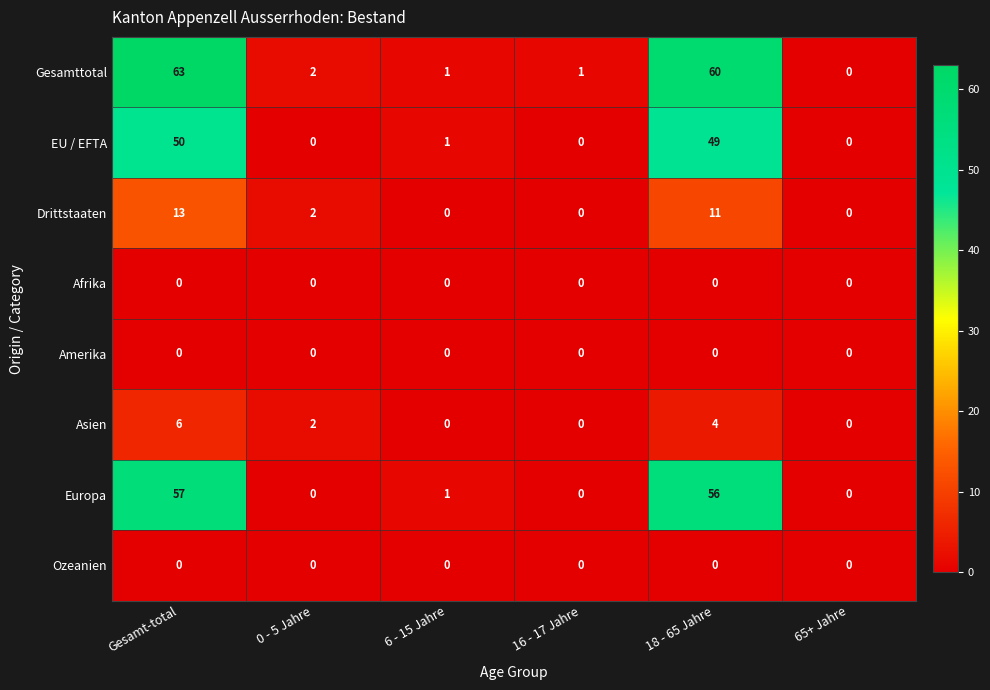

What is the difference between the second highest and second lowest values in the Drittstaaten series?

11